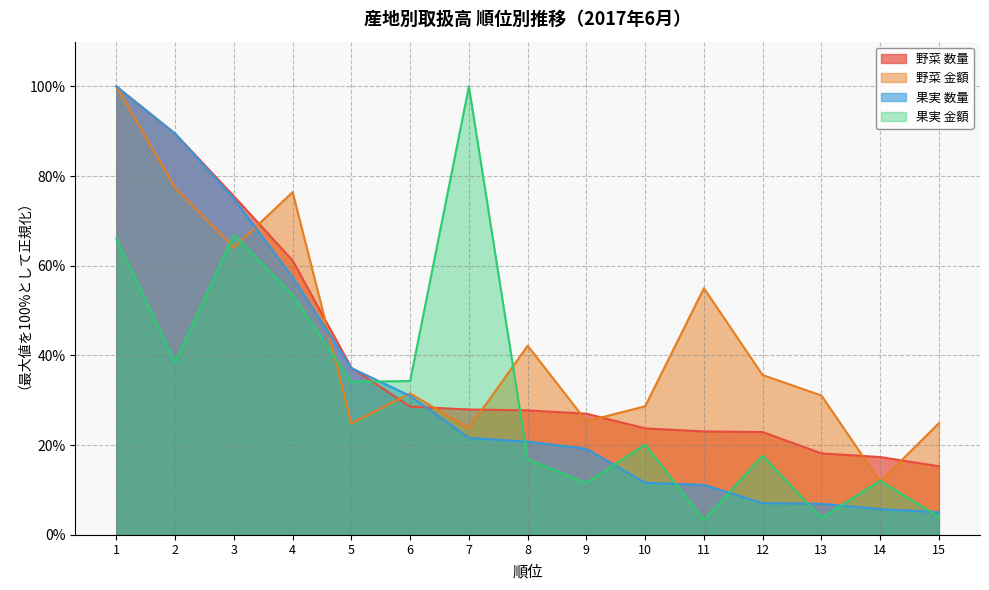

Is it true that 野菜 数量 equals 25.5 at 15?

False